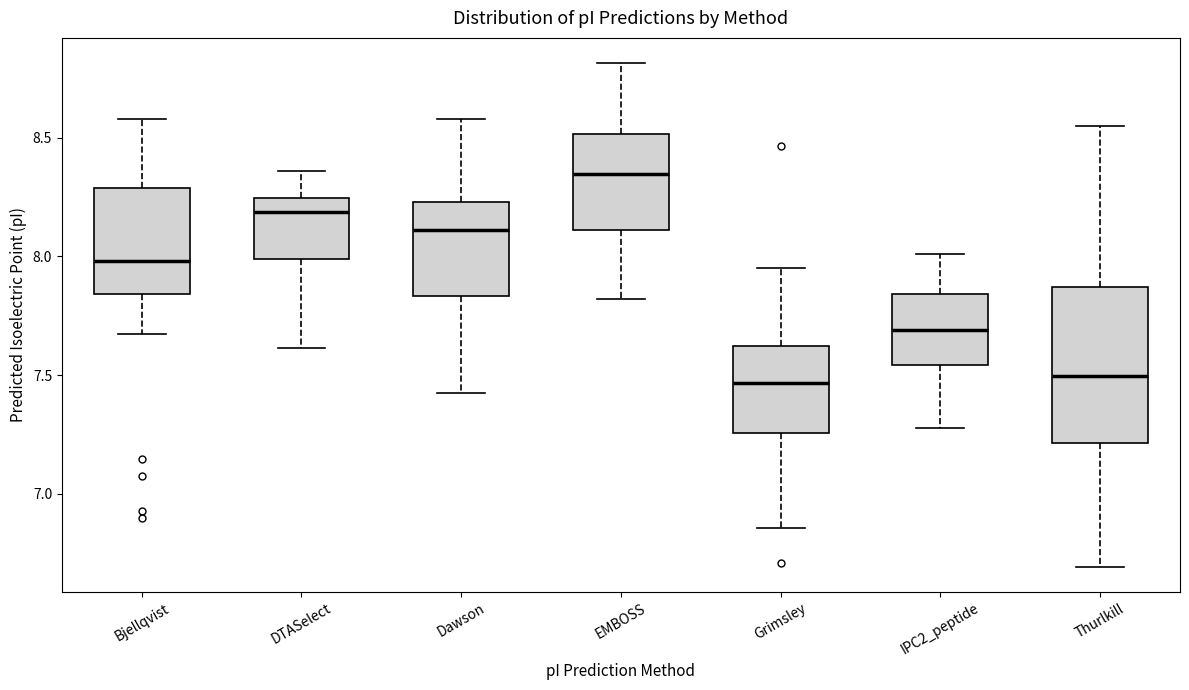

Reading left to right, read every box against the y-axis: the position of its median line, the range the box covers, and the ends of its whiskers. The values are not printed on the chart, so give them approximately, as read against the axis.

Bjellqvist: median 8.00, box 7.85 to 8.30, whiskers 7.65 to 8.60
DTASelect: median 8.20, box 8.00 to 8.25, whiskers 7.60 to 8.35
Dawson: median 8.10, box 7.85 to 8.25, whiskers 7.40 to 8.60
EMBOSS: median 8.35, box 8.10 to 8.50, whiskers 7.80 to 8.80
Grimsley: median 7.45, box 7.25 to 7.60, whiskers 6.85 to 7.95
IPC2_peptide: median 7.70, box 7.55 to 7.85, whiskers 7.30 to 8.00
Thurlkill: median 7.50, box 7.20 to 7.85, whiskers 6.70 to 8.55